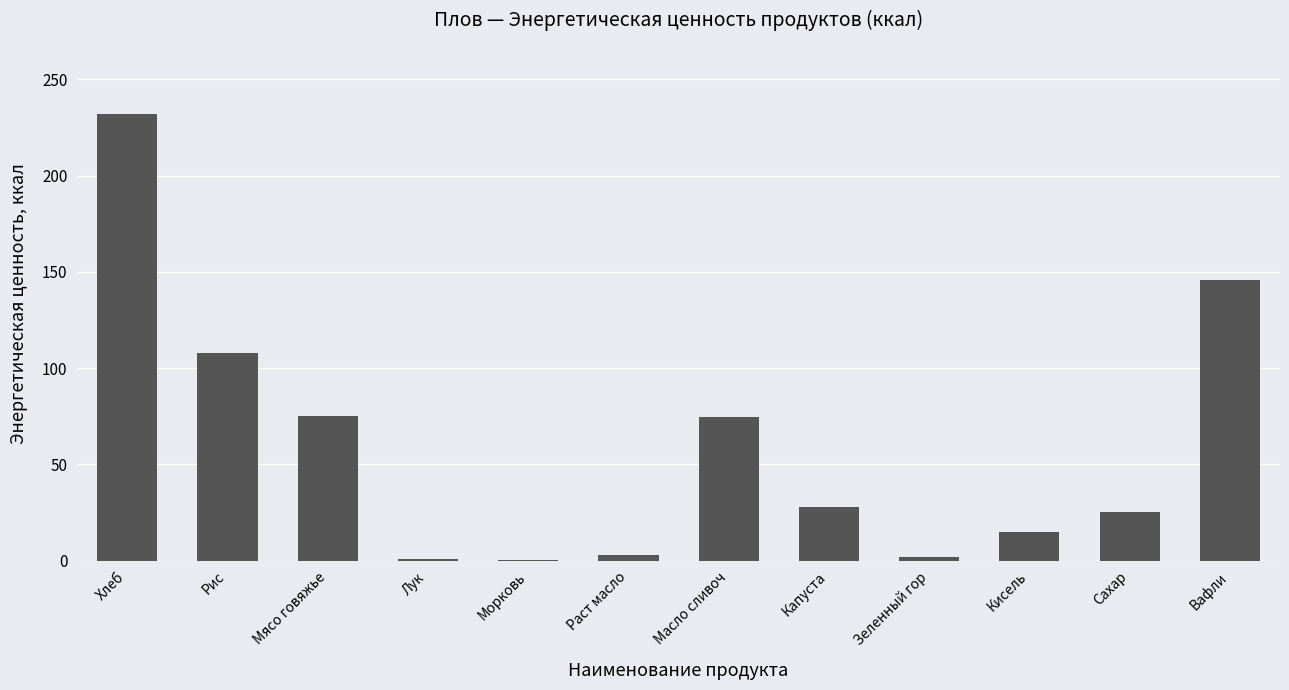

What is the difference between the values at Лук and Капуста?

27.5